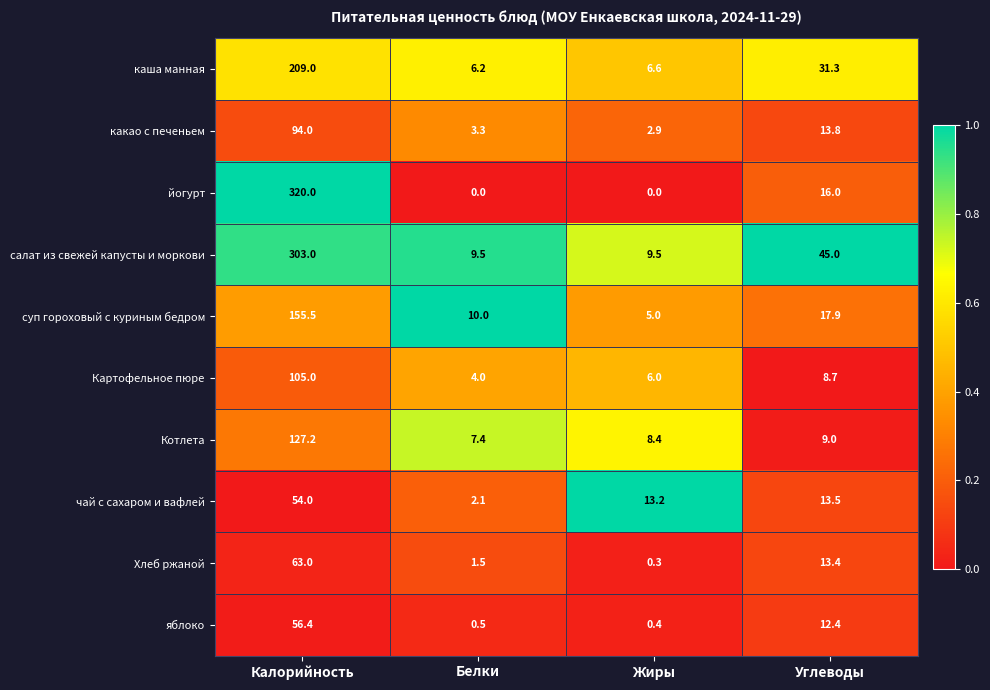

Which series has the largest range (max minus min)?

йогурт